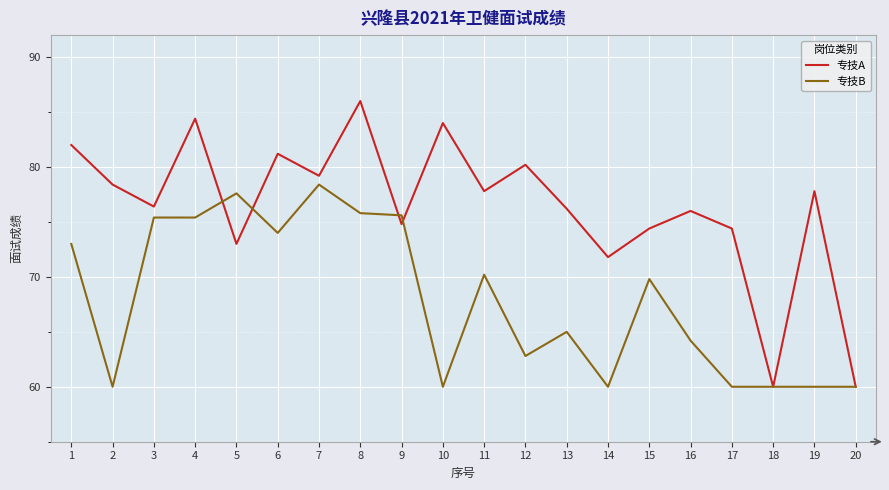

In 专技A, how many points are lower than both neighbors (excluding endpoints)?

7